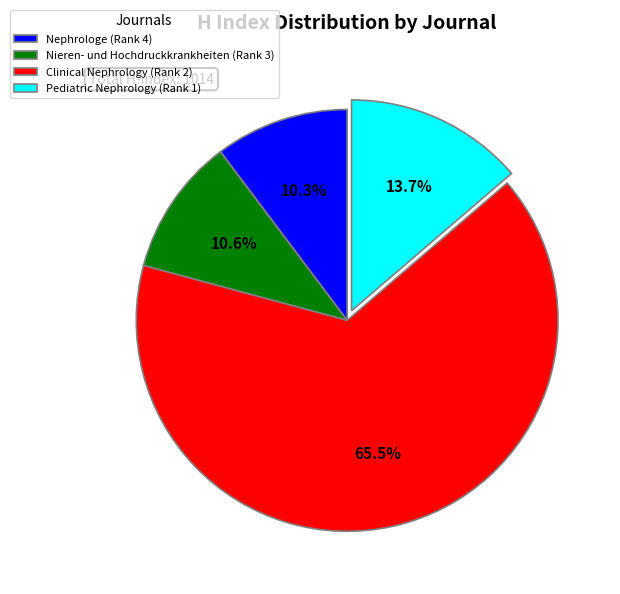

Which category has the biggest portion of the pie?

Clinical Nephrology (Rank 2)